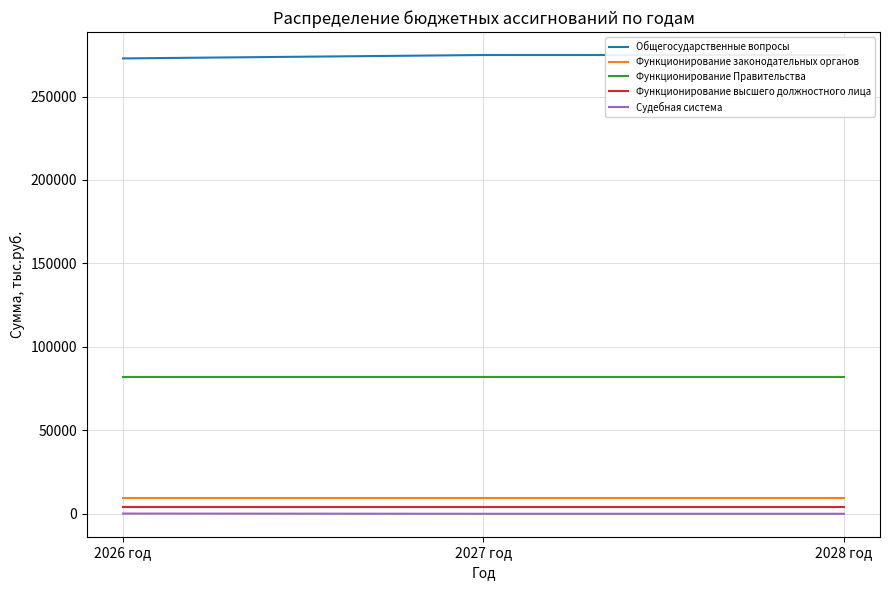

Reading left to right, extract all data points from this chart.

Общегосударственные вопросы: 272836.4	274872.1	274876.7
Функционирование законодательных органов: 9425.1	9425.1	9425.1
Функционирование Правительства: 82208.9	82208.9	82208.9
Функционирование высшего должностного лица: 4134.1	4134.1	4134.1
Судебная система: 144.8	13.1	14.3